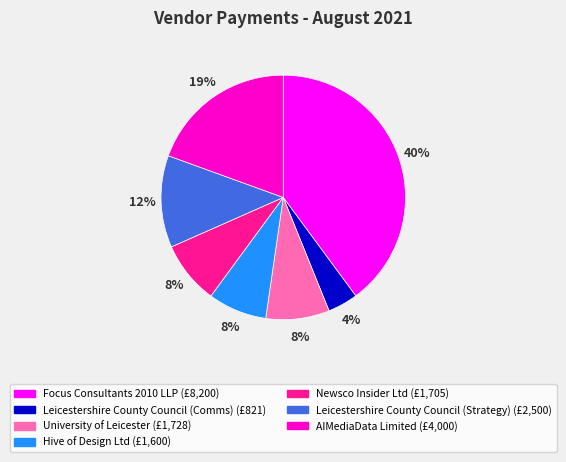

True or false: Focus Consultants 2010 LLP accounts for 33% of the total.

False